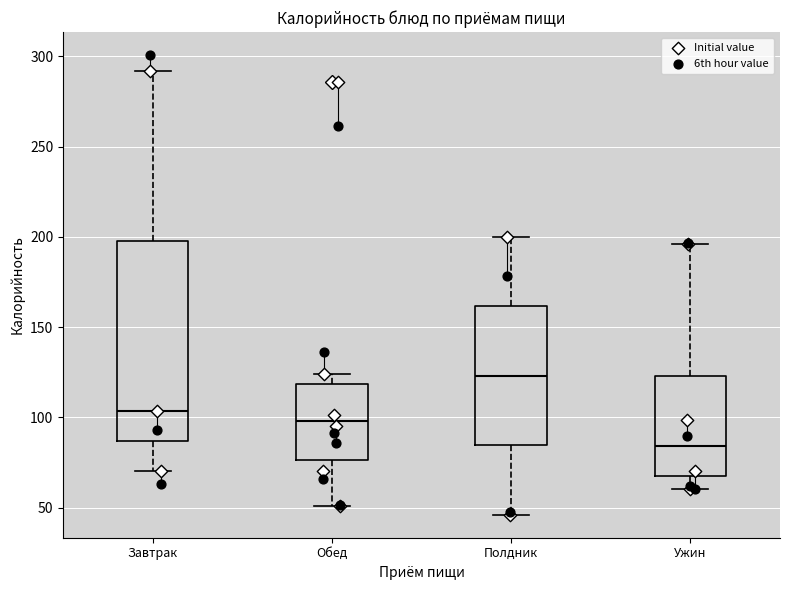

Comparing the boxes themselves (not the whiskers), which one is the tallest?

Завтрак